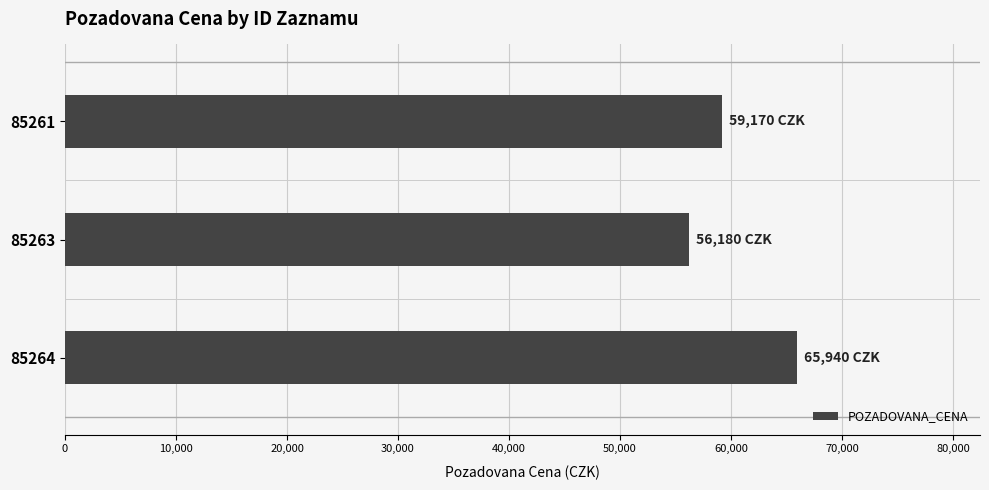

The value at 85264 is 102296. True or false?

False